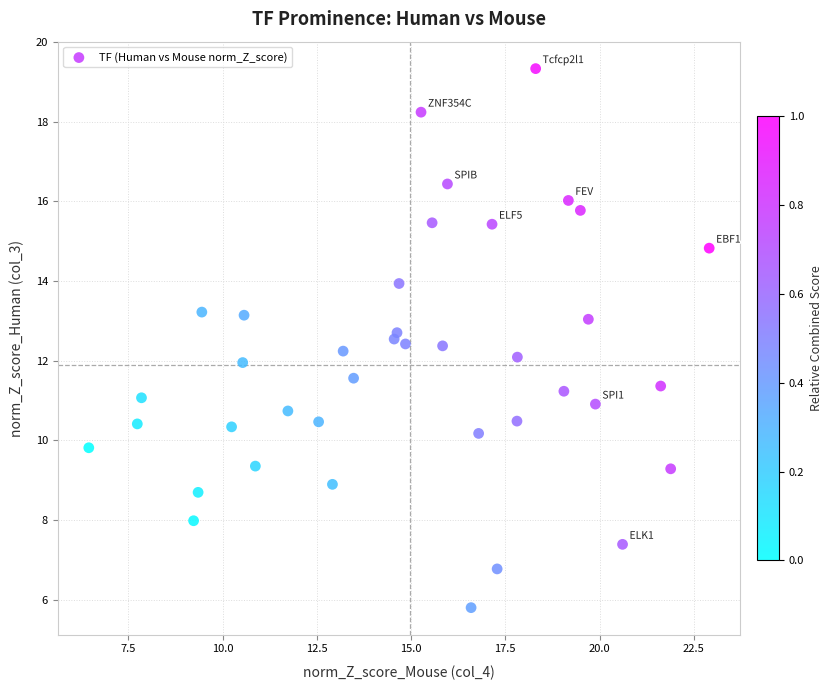

What is the range of Y values (max minus min)?

13.5